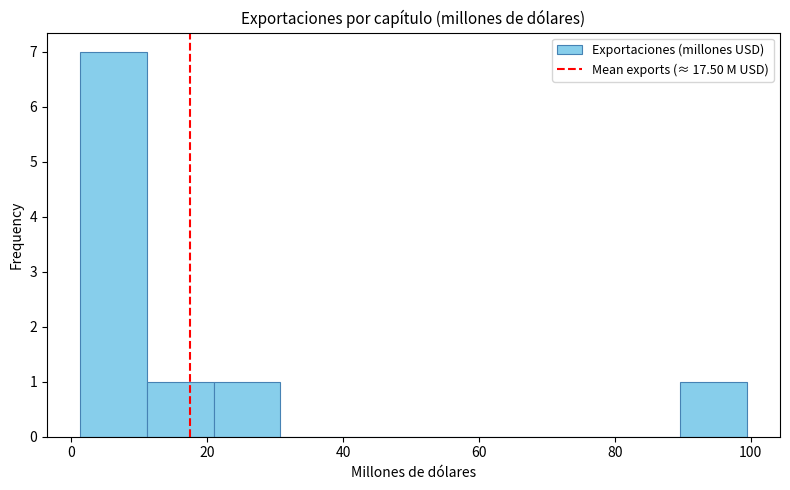

Reading left to right, transcribe this chart: for each bar, give the range it covers on the x-axis and its height. Neither the bar edges nor the heights are printed on the chart, so give them approximately, as read against the axes.

2 to 12: 7
12 to 20: 1
20 to 30: 1
30 to 40: 0
40 to 50: 0
50 to 60: 0
60 to 70: 0
70 to 80: 0
80 to 90: 0
90 to 100: 1